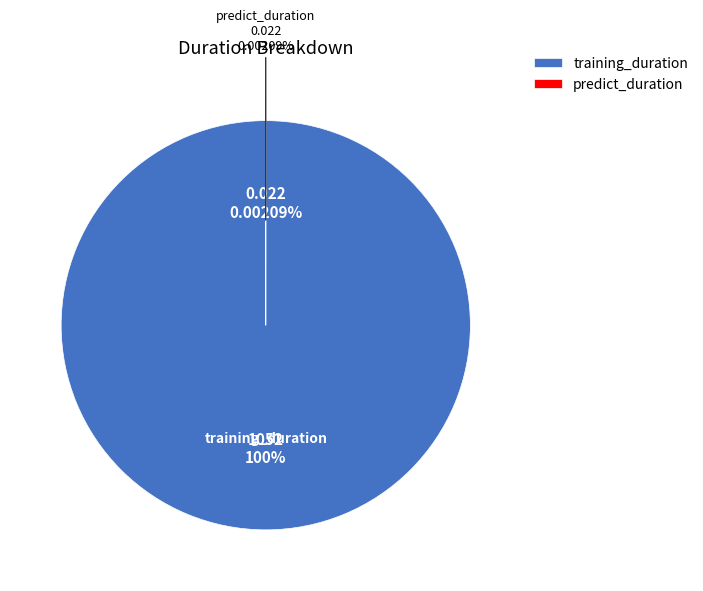

To the nearest percent, what is the combined percentage of predict_duration and training_duration?

100%